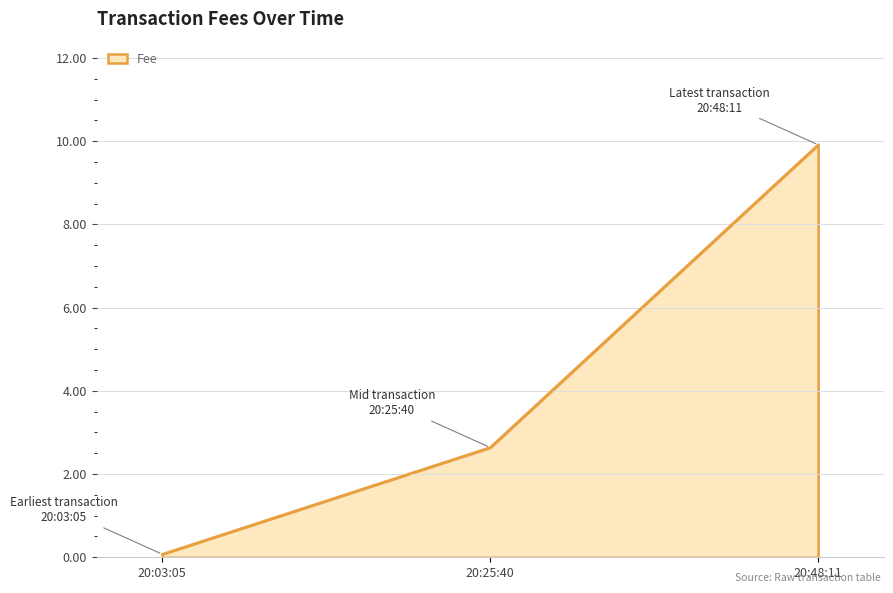

Which has a higher value, 20:25:40 or 20:48:11?

20:48:11